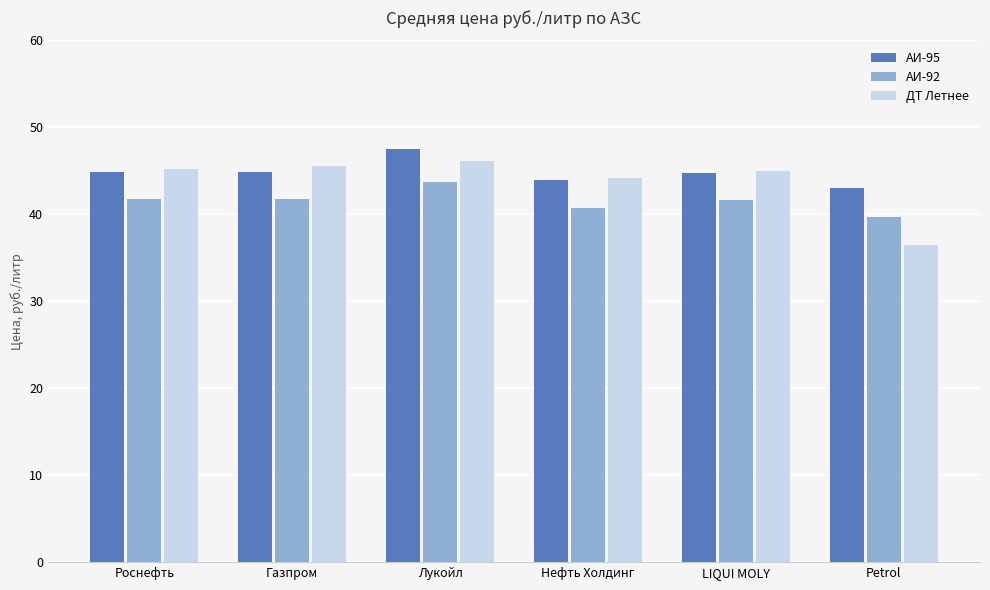

What are all the series names shown in the legend?

АИ-95, АИ-92, ДТ Летнее